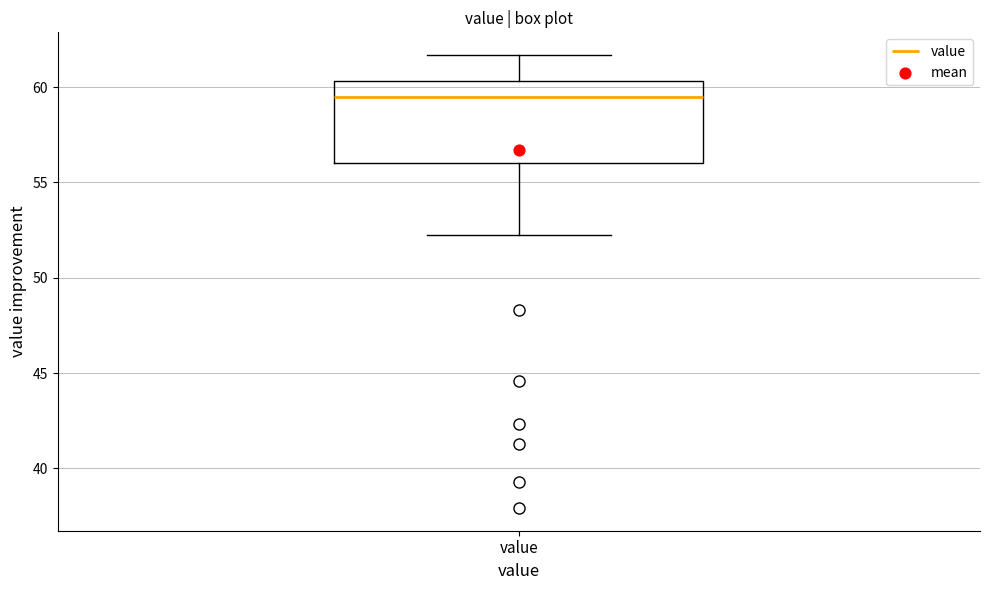

Read this box plot against the y-axis: the position of the median line, the range covered by the box, and the ends of both whiskers. The values are not printed on the chart, so give them approximately, as read against the axis.

median 59.5, box 56.0 to 60.5, whiskers 52.0 to 61.5